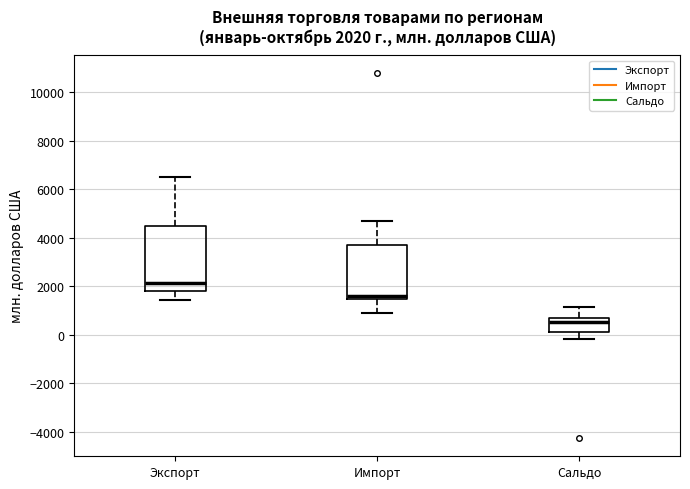

Which box has the highest median line?

Экспорт